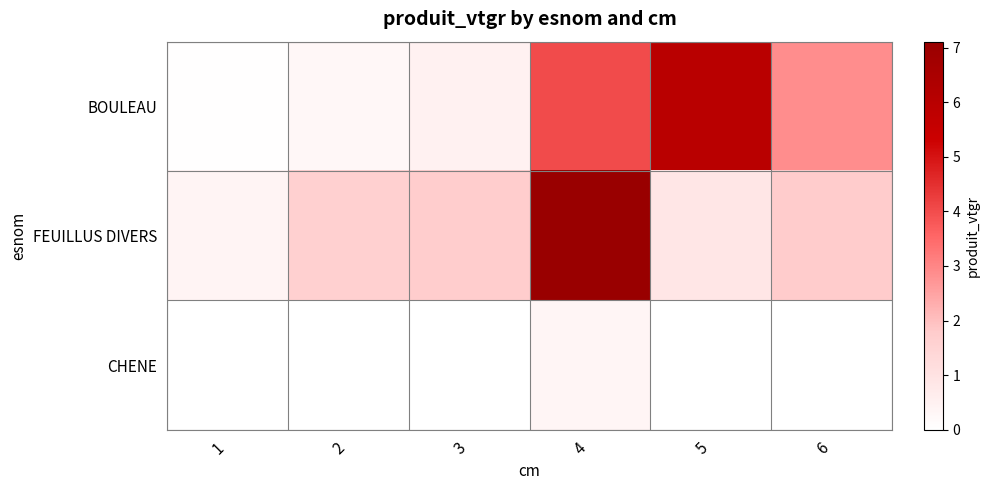

How many distinct data groups are displayed?

3